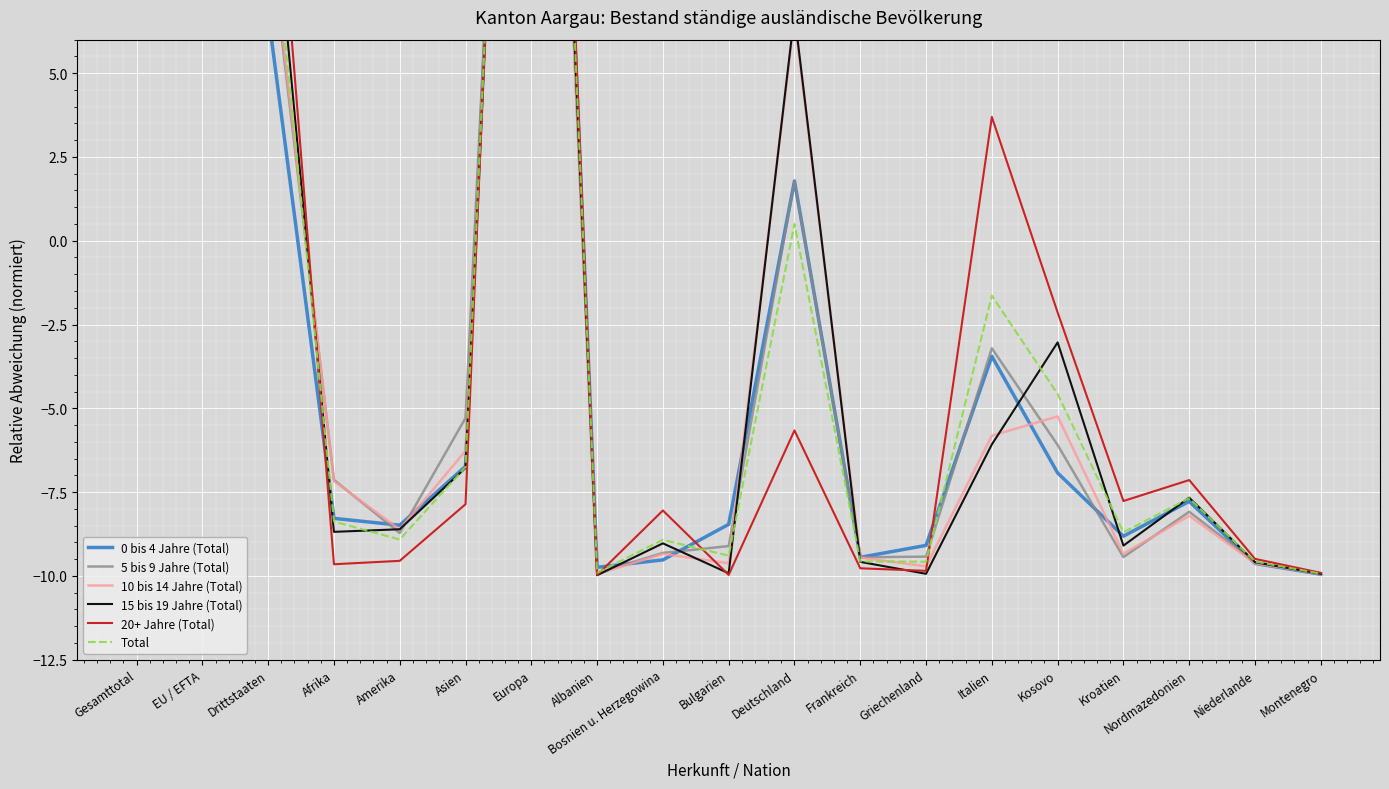

What is the label of the 11th point from the left?

Deutschland